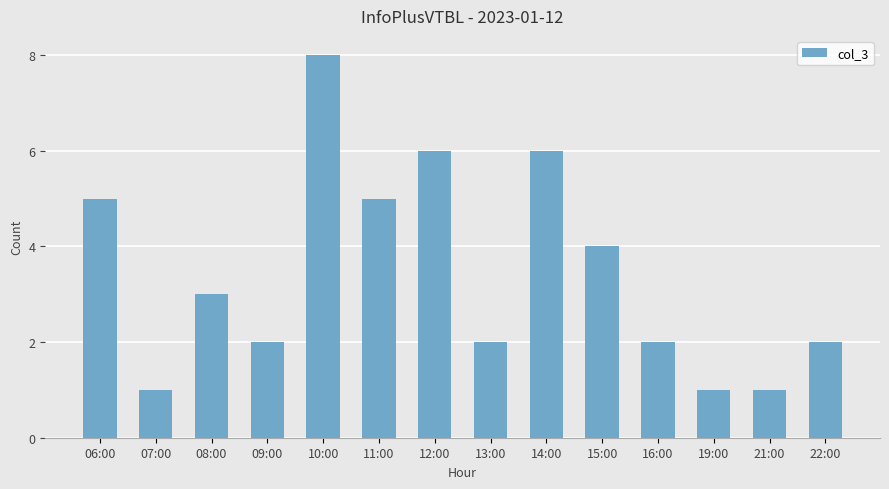

Reading left to right, transcribe all the data shown in this chart.

5	1	3	2	8	5	6	2	6	4	2	1	1	2